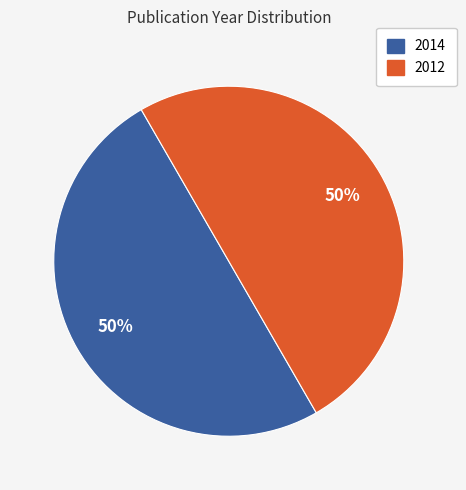

What is the ratio of the value at 2014 to the value at 2012?

1.0